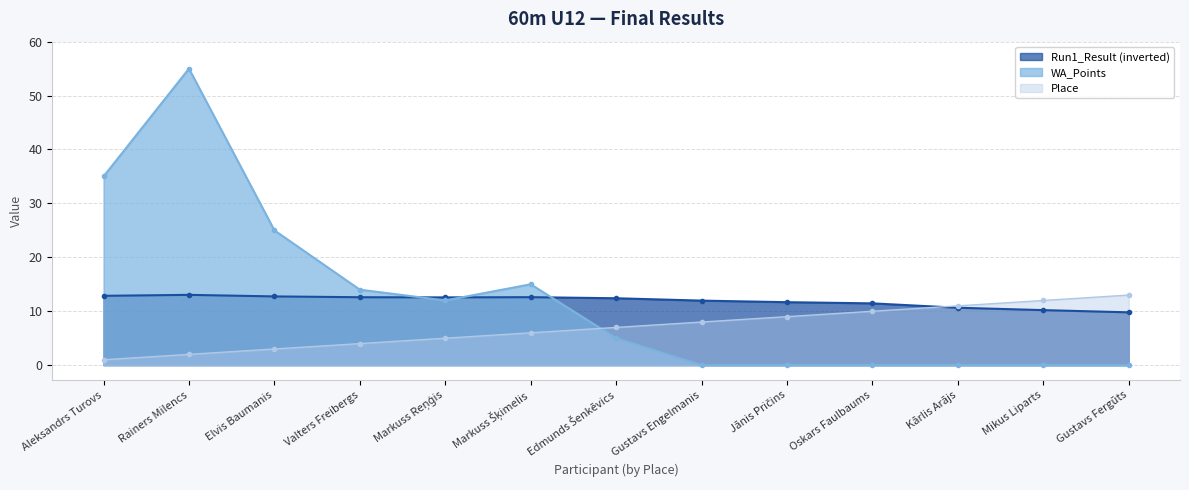

What is the difference between the highest and lowest values at Rainers Milencs?

53.0